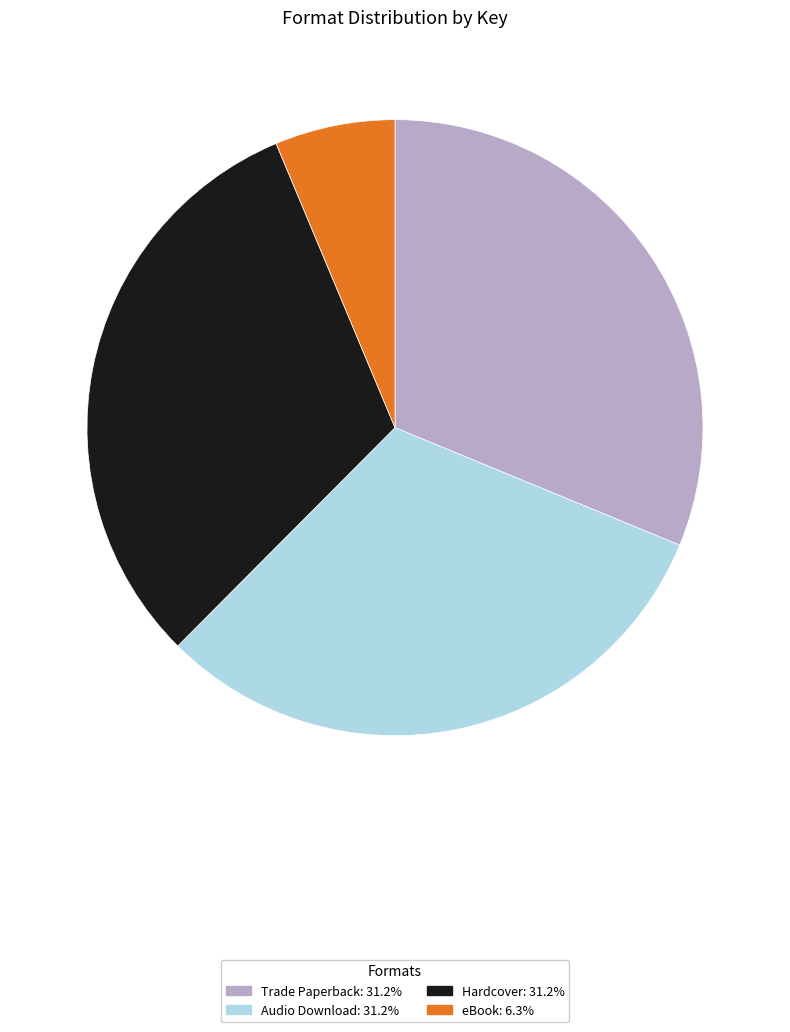

Which slice is the smallest?

eBook